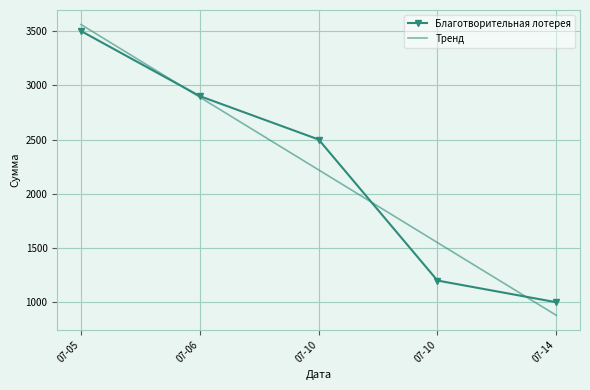

The Благотворительная лотерея series shows 3500.0 at 07-05. True or false?

True